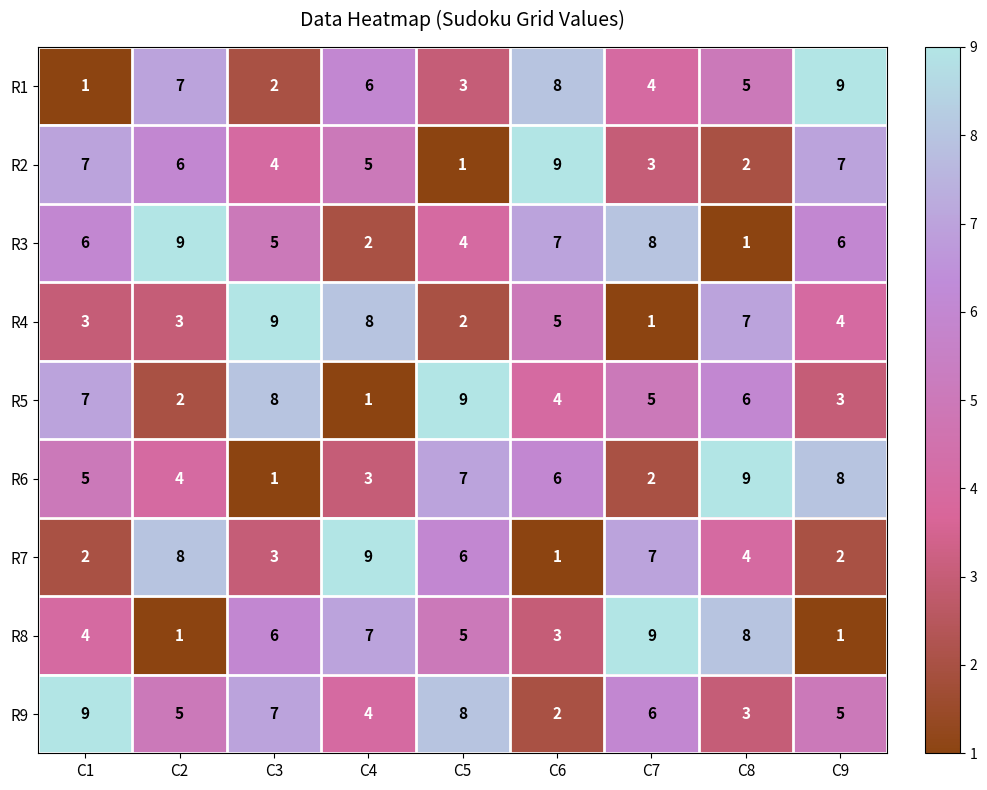

What is the smallest value displayed?

1